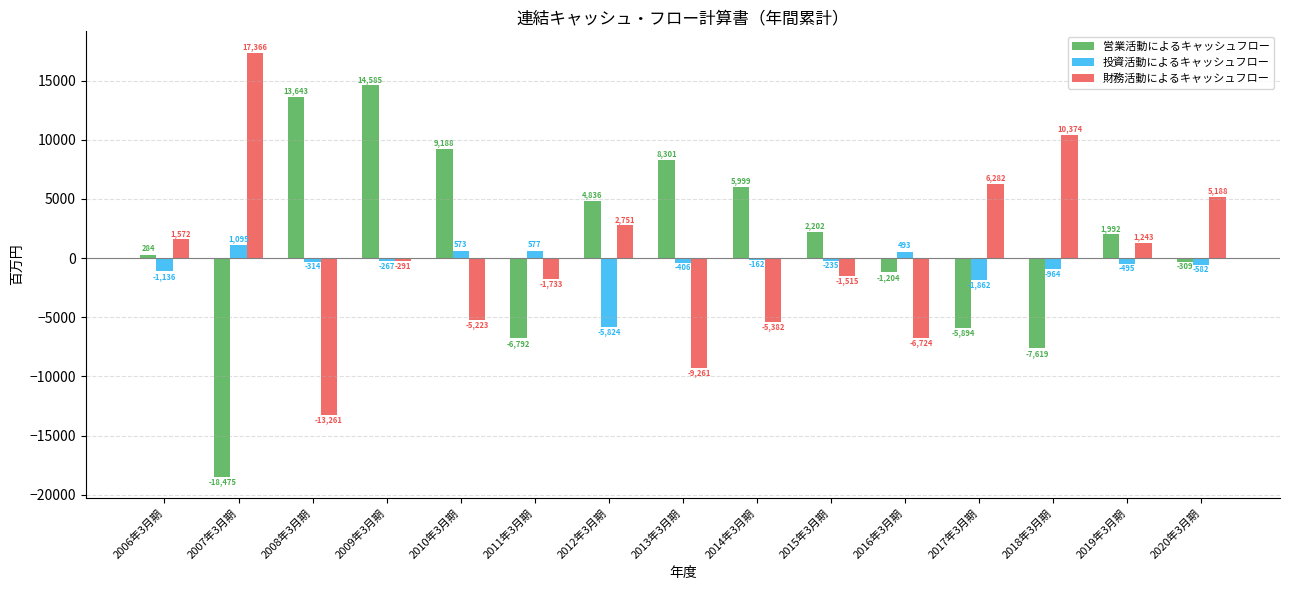

How many bars are there in each group?

3